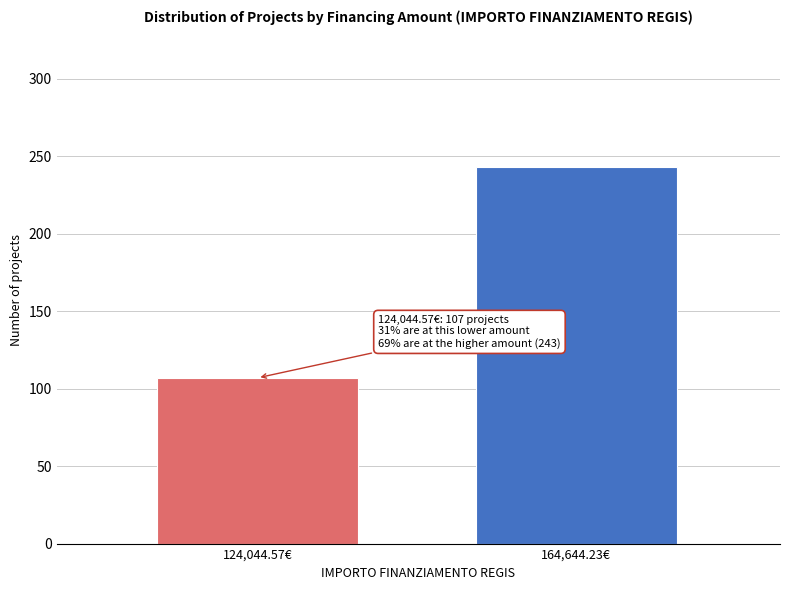

Reading left to right, extract all data points from this chart.

124,044.57€=107	164,644.23€=243